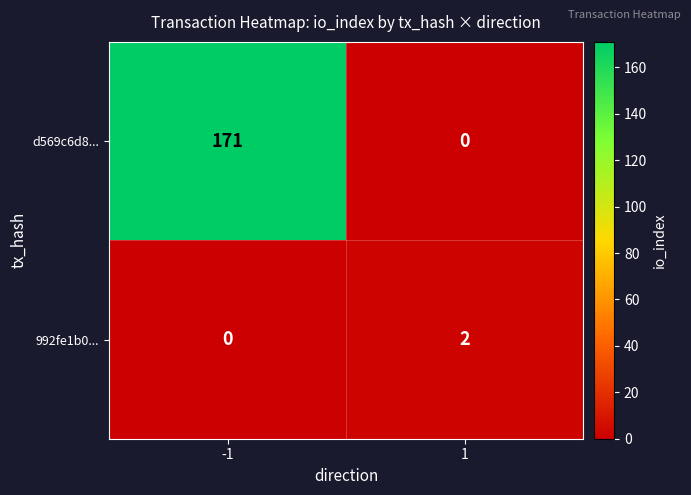

At which category is the sum across all series the highest?

-1